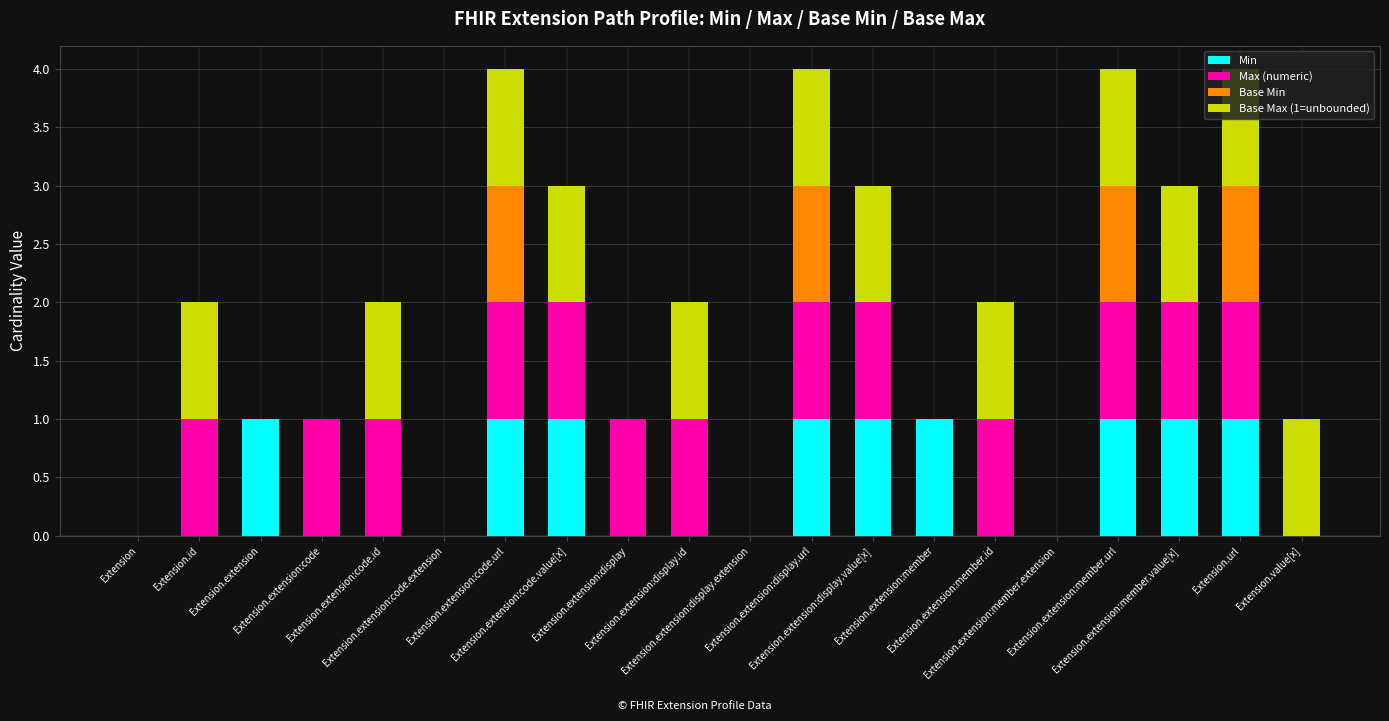

What value does the Min series have at Extension.extension?

1